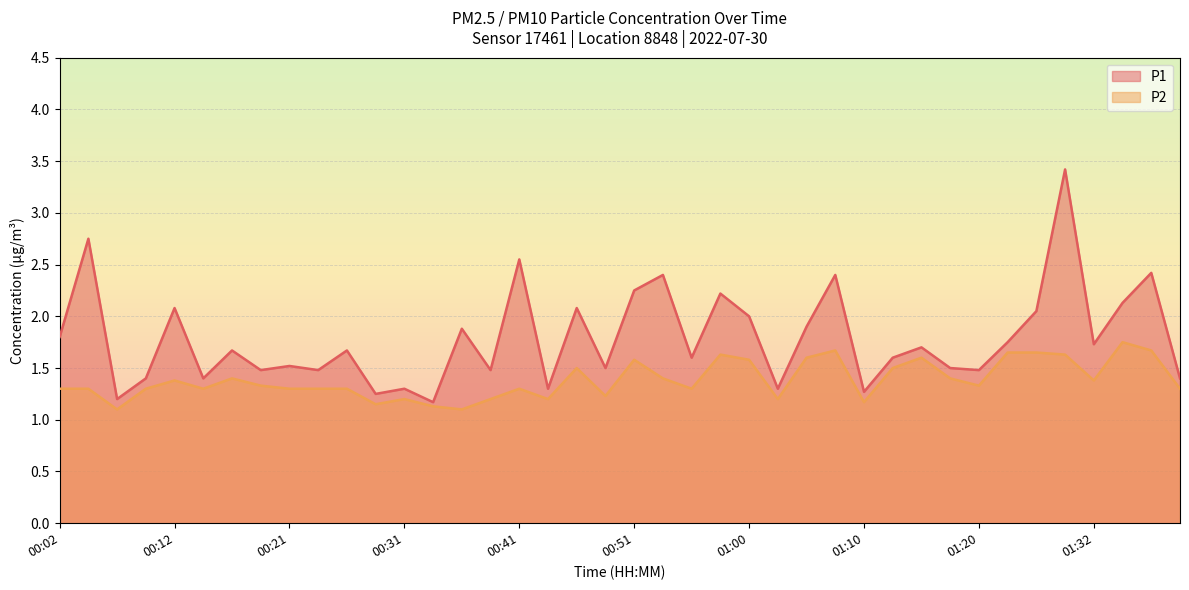

Reading right to left, transcribe all the data shown in this chart.

P1: 01:40=1.4	01:37=2.4	01:35=2.1	01:32=1.7	01:30=3.4	01:28=2.0	01:22=1.8	01:20=1.5	01:17=1.5	01:15=1.7	01:12=1.6	01:10=1.3	01:08=2.4	01:05=1.9	01:03=1.3	01:00=2.0	00:58=2.2	00:55=1.6	00:53=2.4	00:51=2.2	00:48=1.5	00:46=2.1	00:43=1.3	00:41=2.5	00:38=1.5	00:36=1.9	00:33=1.2	00:31=1.3	00:29=1.2	00:26=1.7	00:24=1.5	00:21=1.5	00:19=1.5	00:16=1.7	00:14=1.4	00:12=2.1	00:09=1.4	00:07=1.2	00:04=2.8	00:02=1.8
P2: 01:40=1.3	01:37=1.7	01:35=1.8	01:32=1.4	01:30=1.6	01:28=1.6	01:22=1.6	01:20=1.3	01:17=1.4	01:15=1.6	01:12=1.5	01:10=1.2	01:08=1.7	01:05=1.6	01:03=1.2	01:00=1.6	00:58=1.6	00:55=1.3	00:53=1.4	00:51=1.6	00:48=1.2	00:46=1.5	00:43=1.2	00:41=1.3	00:38=1.2	00:36=1.1	00:33=1.1	00:31=1.2	00:29=1.1	00:26=1.3	00:24=1.3	00:21=1.3	00:19=1.3	00:16=1.4	00:14=1.3	00:12=1.4	00:09=1.3	00:07=1.1	00:04=1.3	00:02=1.3